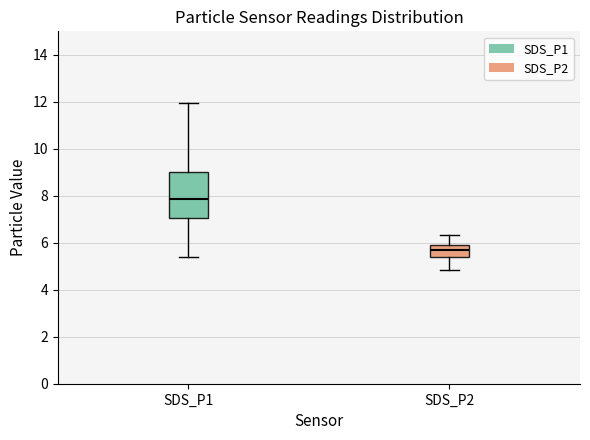

Reading left to right, transcribe this box plot: for each box, give where its median line is, the range the box spans, and where its two whiskers end, as read against the y-axis. The values are not printed on the chart, so give them approximately, as read against the axis.

SDS_P1: median 7.8, box 7.0 to 9.0, whiskers 5.4 to 12.0
SDS_P2: median 5.6, box 5.4 to 5.8, whiskers 4.8 to 6.4